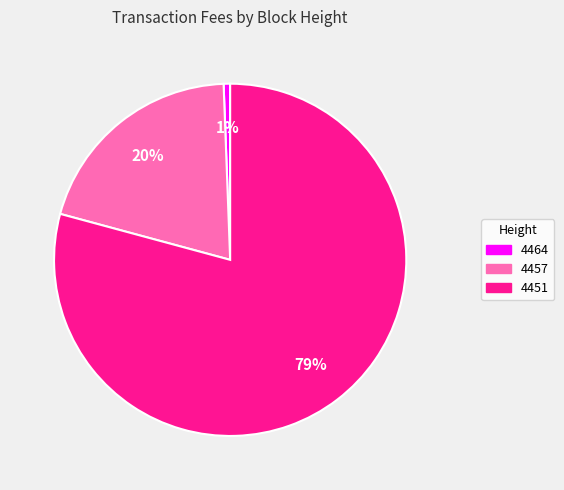

To the nearest percent, what is the difference between the 4457 and 4451 slice percentages?

59%